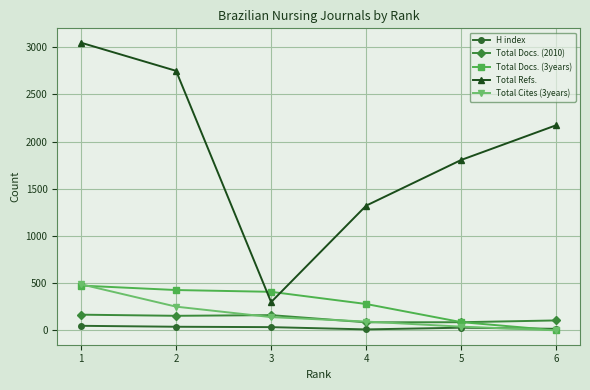

Does the chart have visible grid lines?

Yes